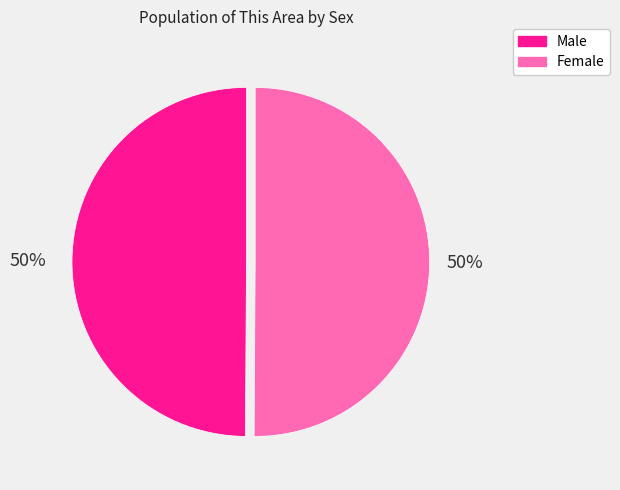

What is the ratio of the value at Female to the value at Male?

1.0